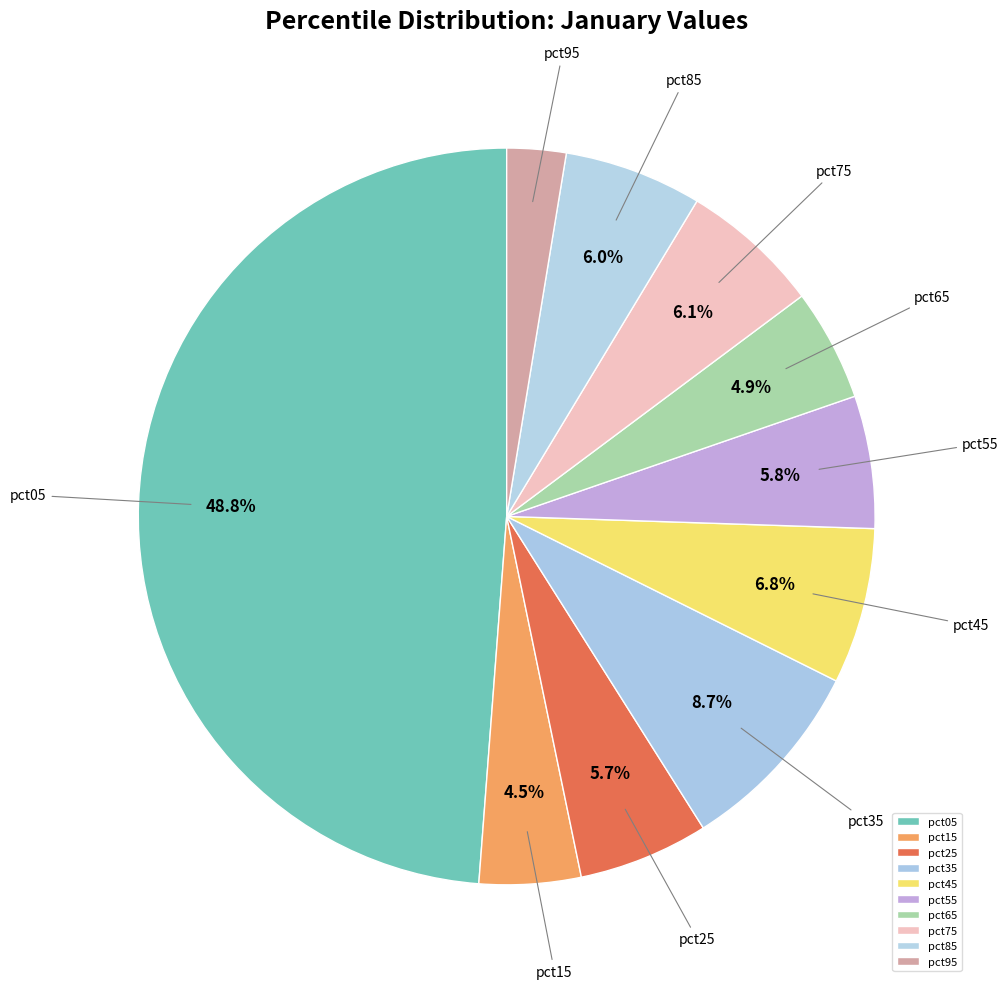

To the nearest percent, what percentage of the pie is pct65?

5%